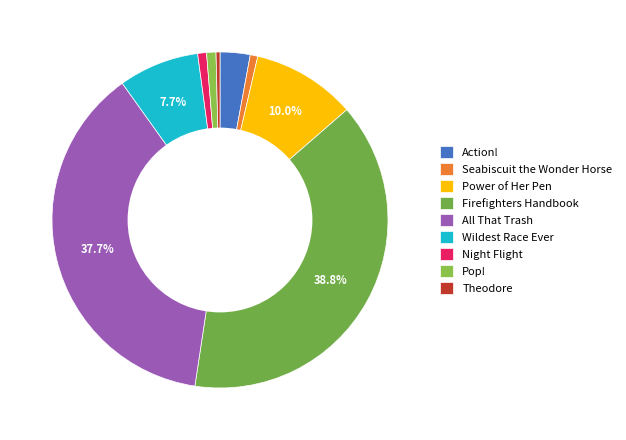

To the nearest percent, what percentage of the pie is Pop!?

1%